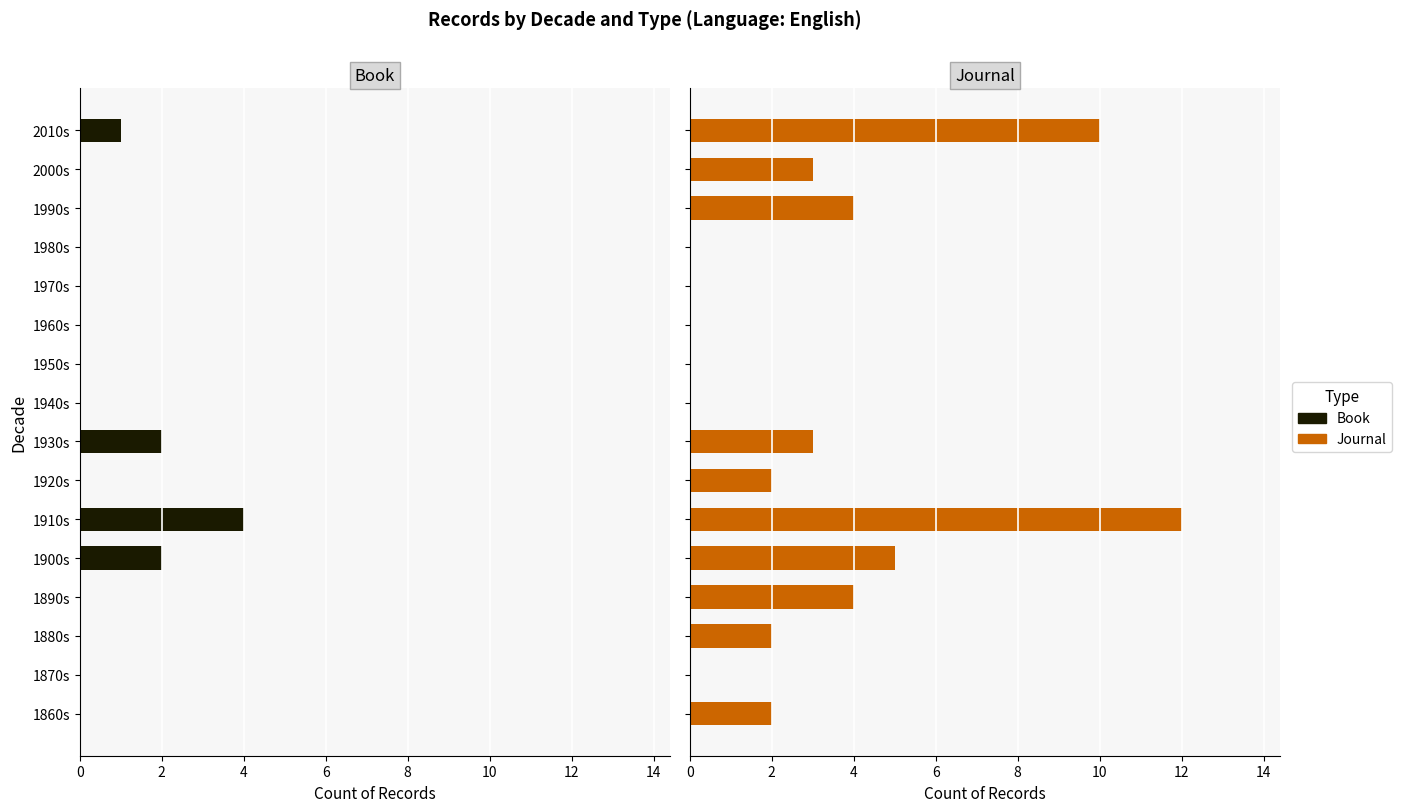

The Book series shows -2 at 1990s. True or false?

False